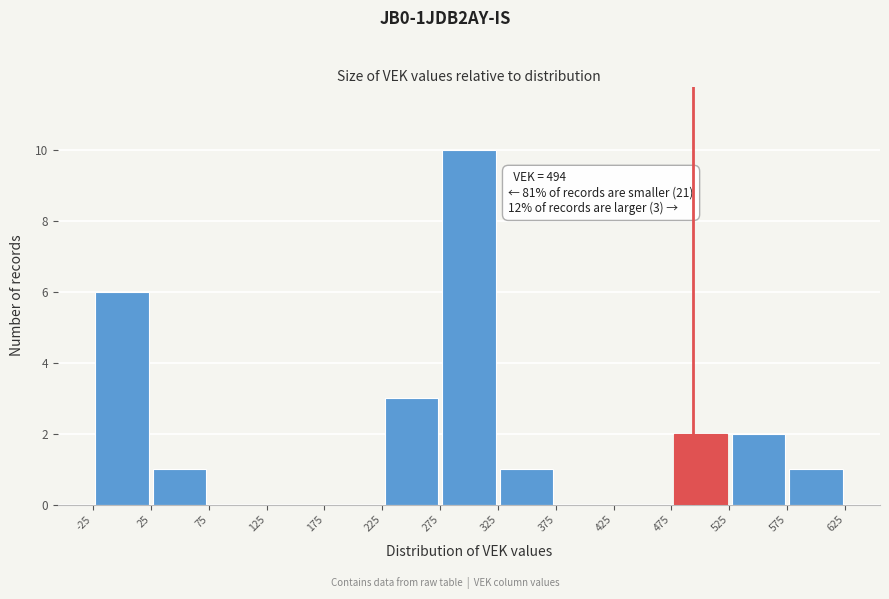

Over which range of the x-axis is the bar tallest?

275 to 325